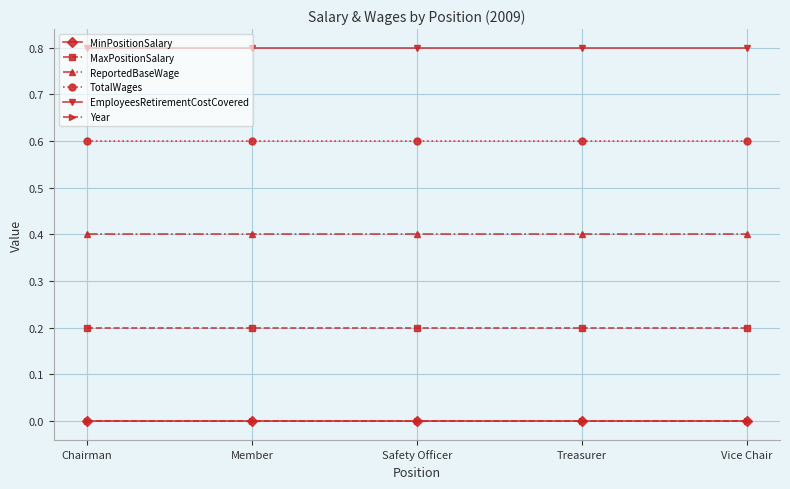

True or false: ReportedBaseWage and MaxPositionSalary intersect in this chart.

False